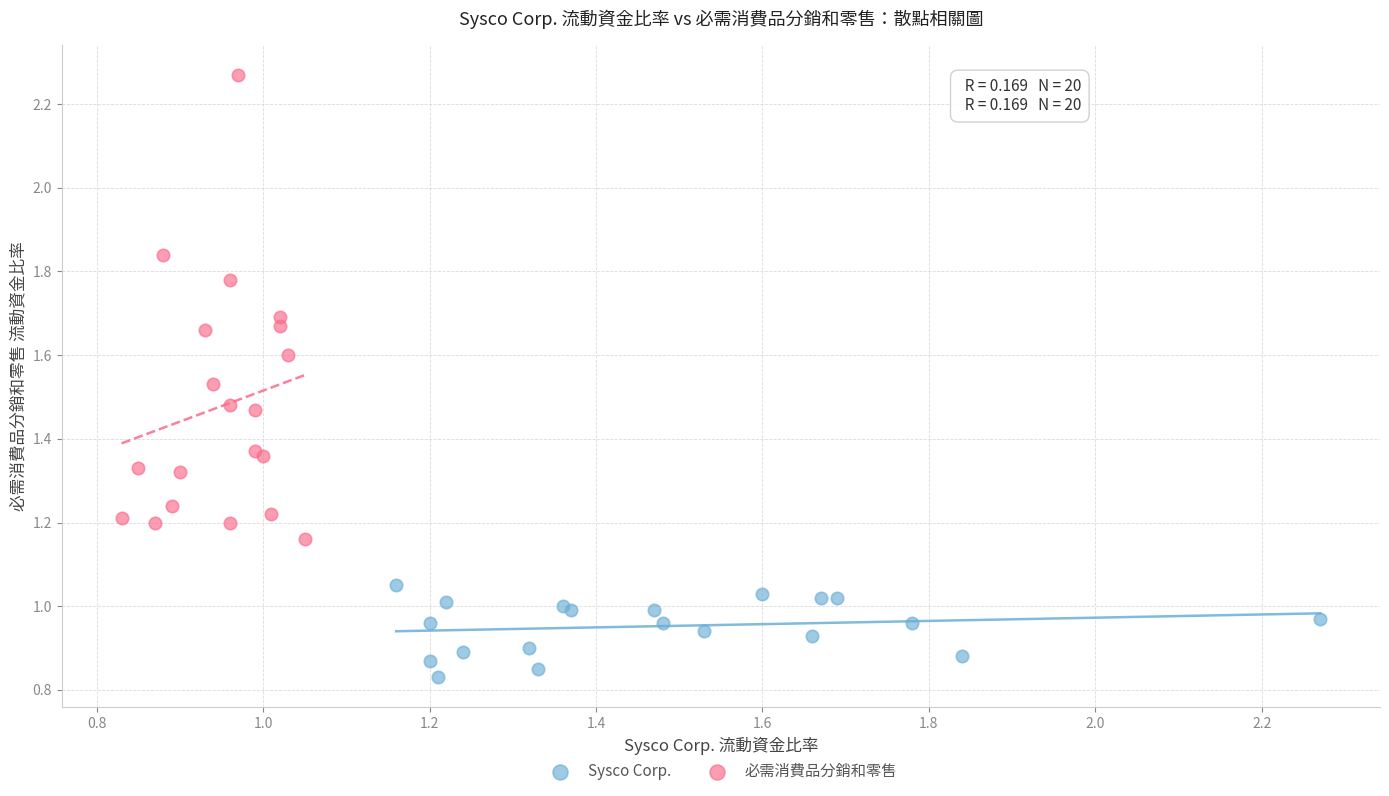

Which series has the largest Y range (max minus min)?

必需消費品分銷和零售